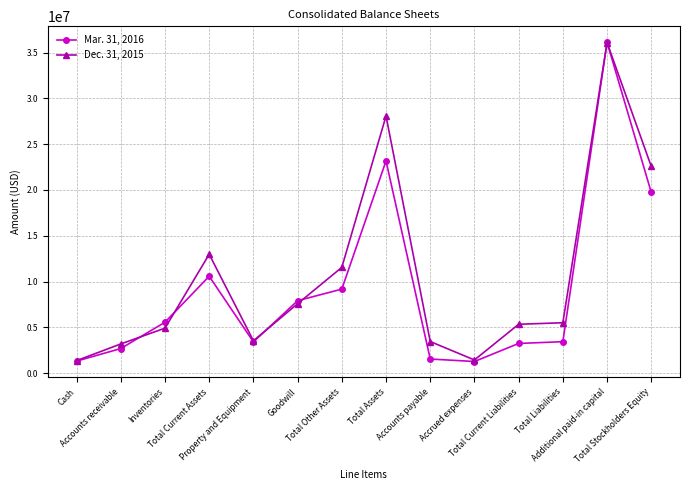

What is the approximate value of Dec. 31, 2015 at Goodwill, to the nearest 10?

7582750